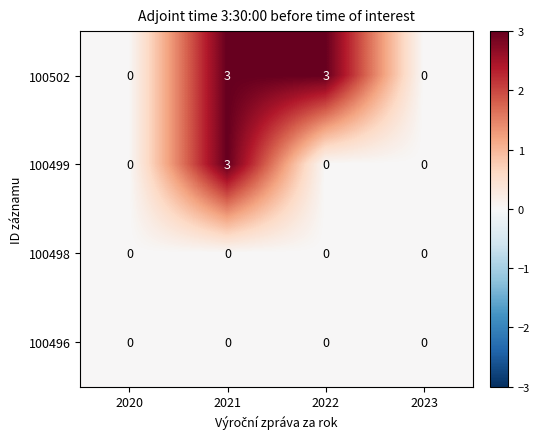

Is it true that 100502 equals 3 at 2021?

True